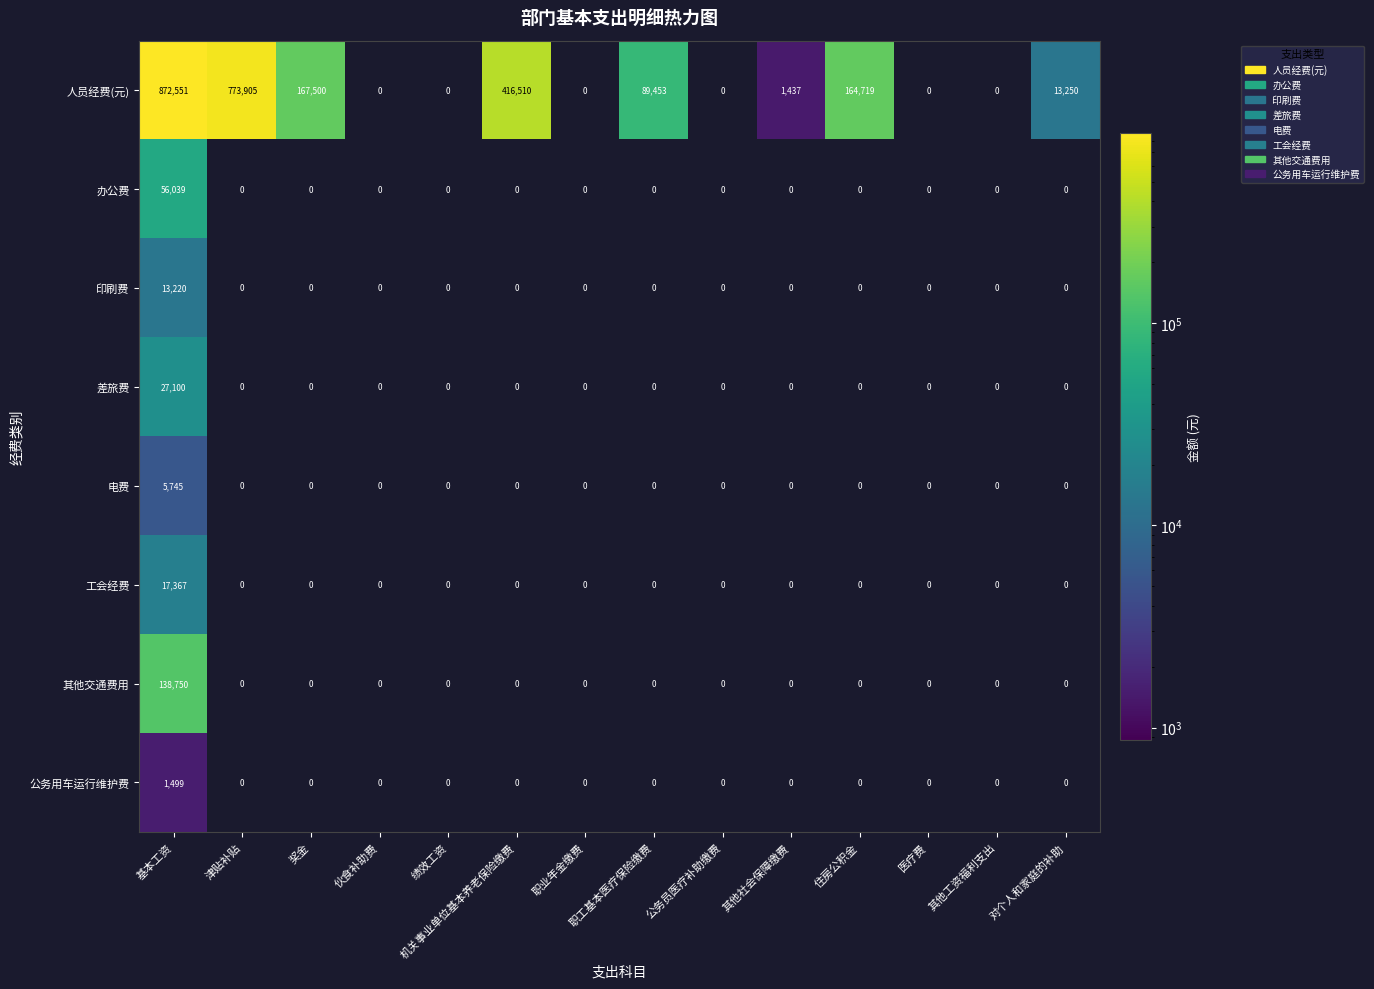

Which series has the largest total across all categories?

人员经费(元)